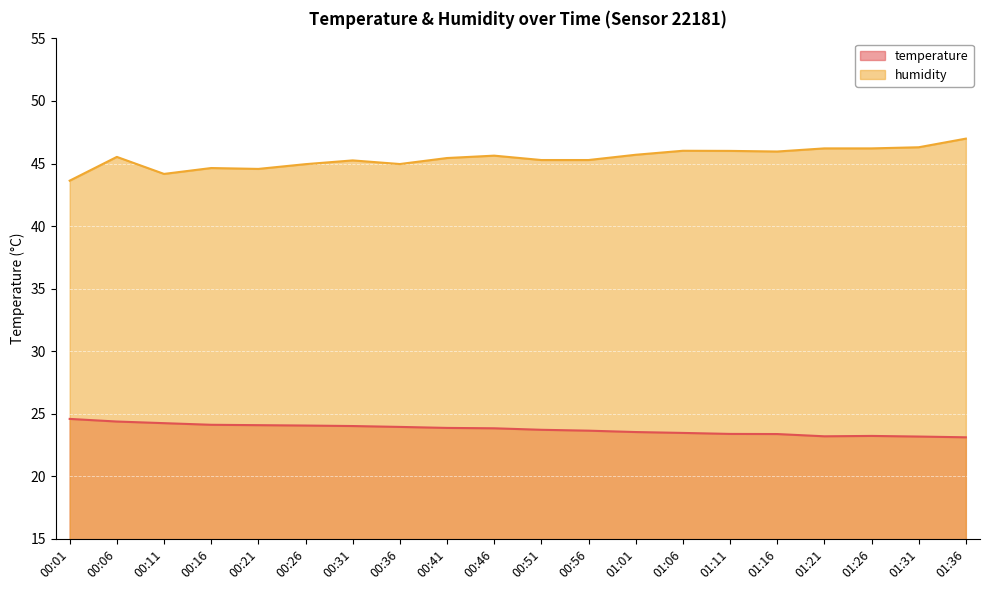

What is the sum of the temperature values at 01:06 and 00:21?

47.6